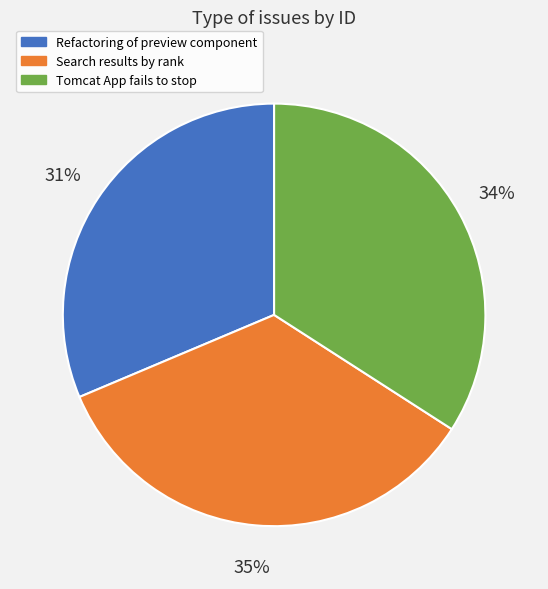

What is the smallest slice in the pie chart?

Refactoring of preview component